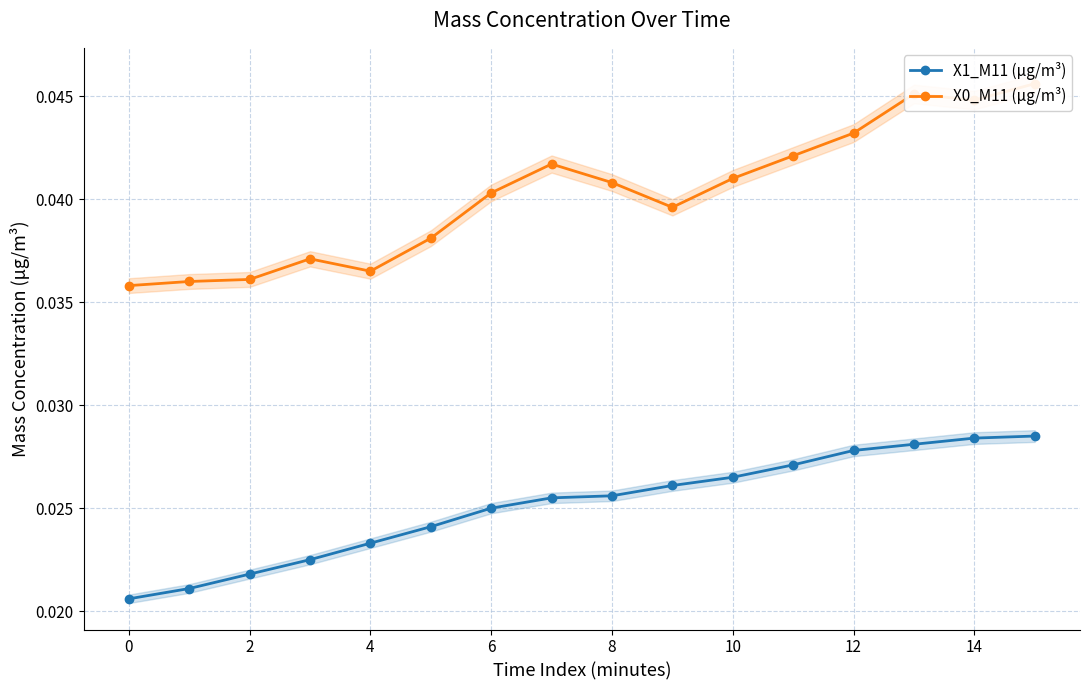

How many X1_M11 (μg/m³) values are between 0 and 1?

16